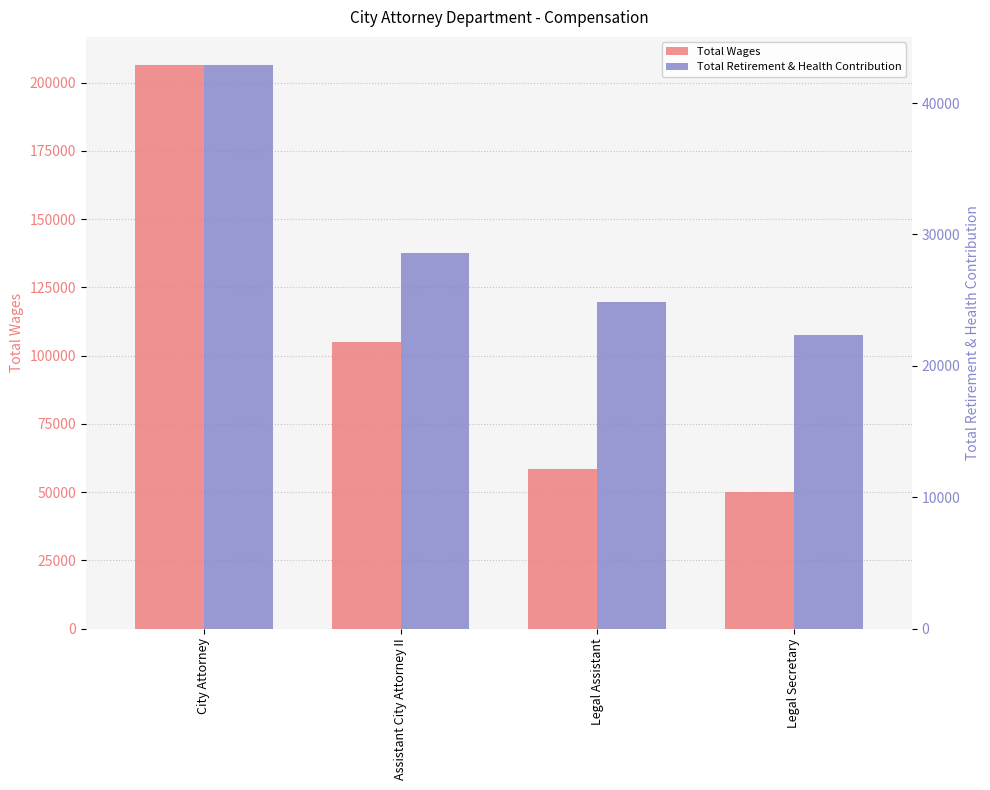

What is the approximate value of Total Wages at Legal Secretary?

49887